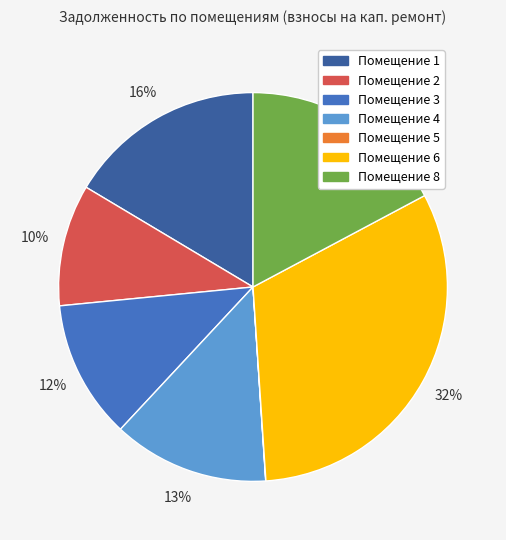

To the nearest percent, what is the difference between the largest and smallest slice percentages?

32%